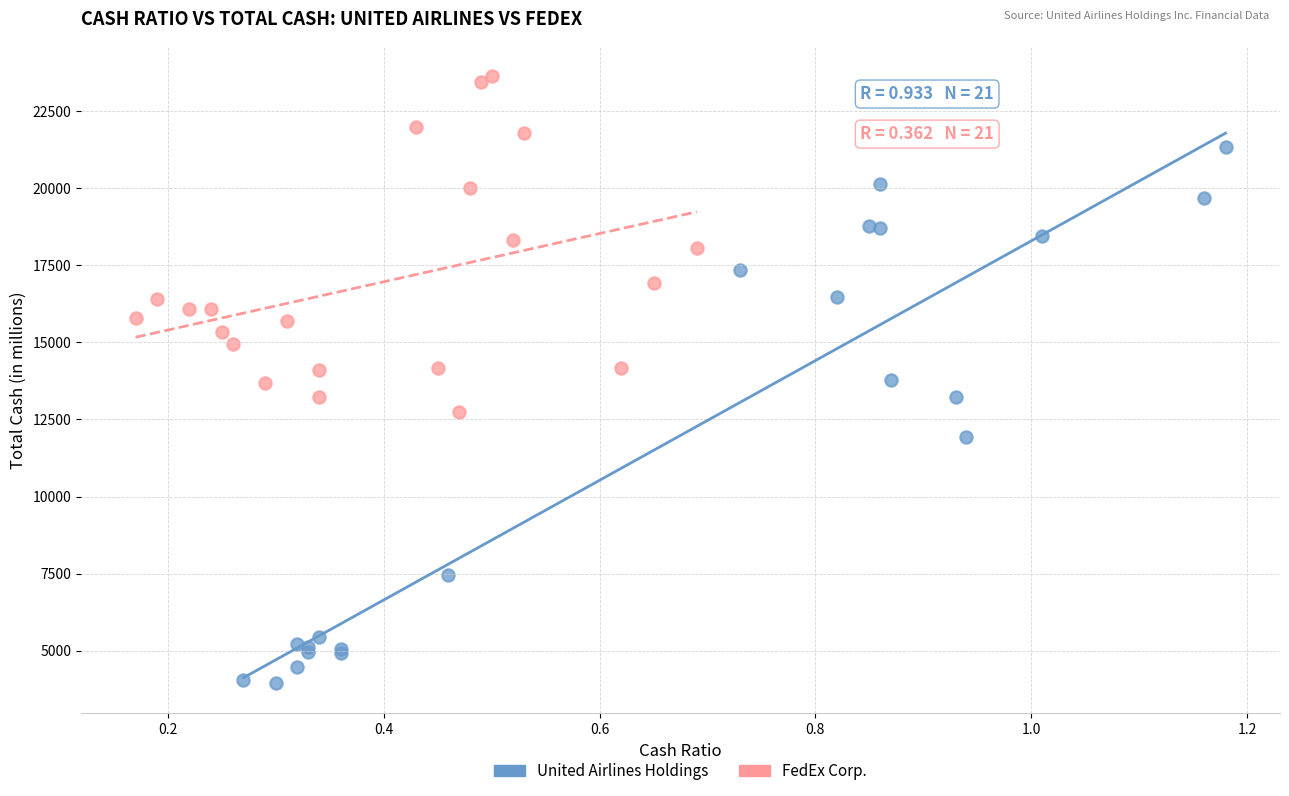

Which series contains the highest Y value?

FedEx Corp.